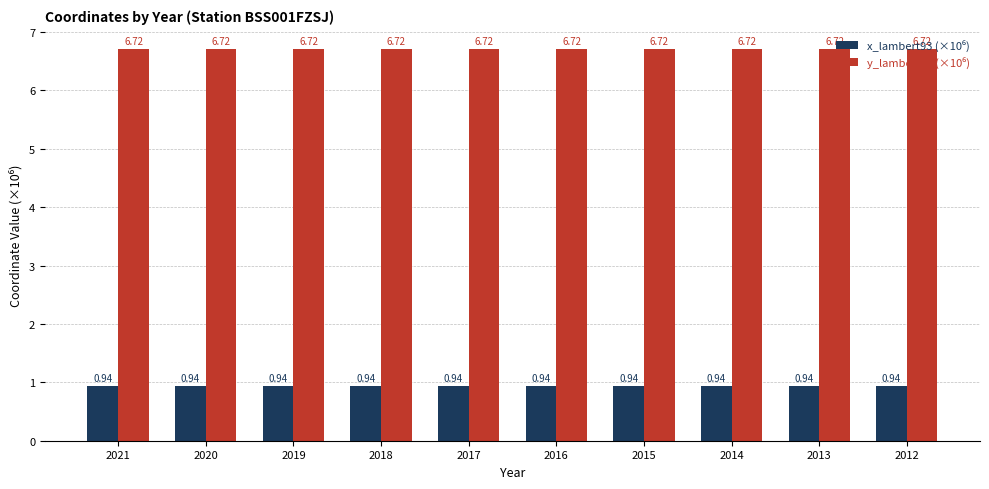

What is the total value across all series at 2012?

7.7